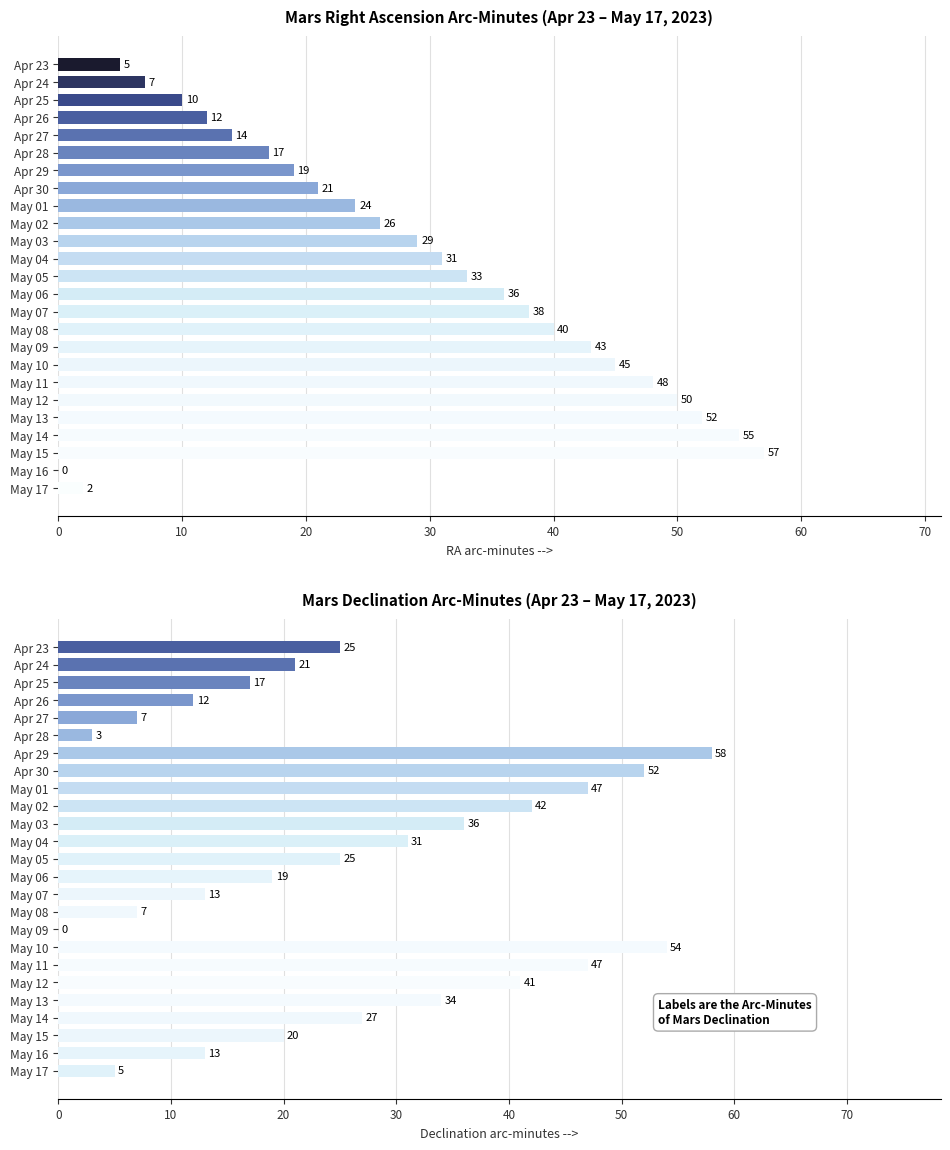

How many bars are there in total?

25